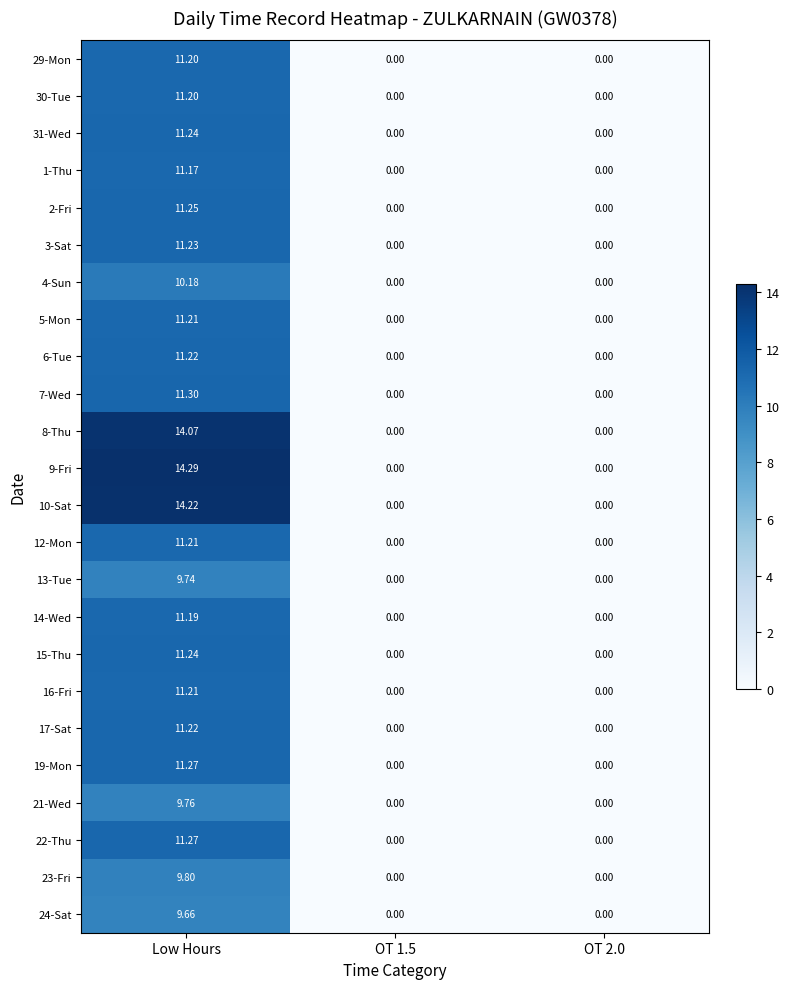

Which label corresponds to the largest value in the chart?

Low Hours